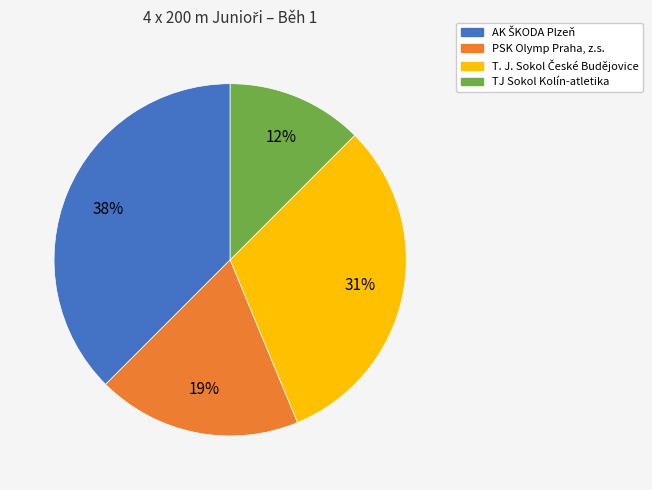

Which category has the smallest portion of the pie?

TJ Sokol Kolín-atletika